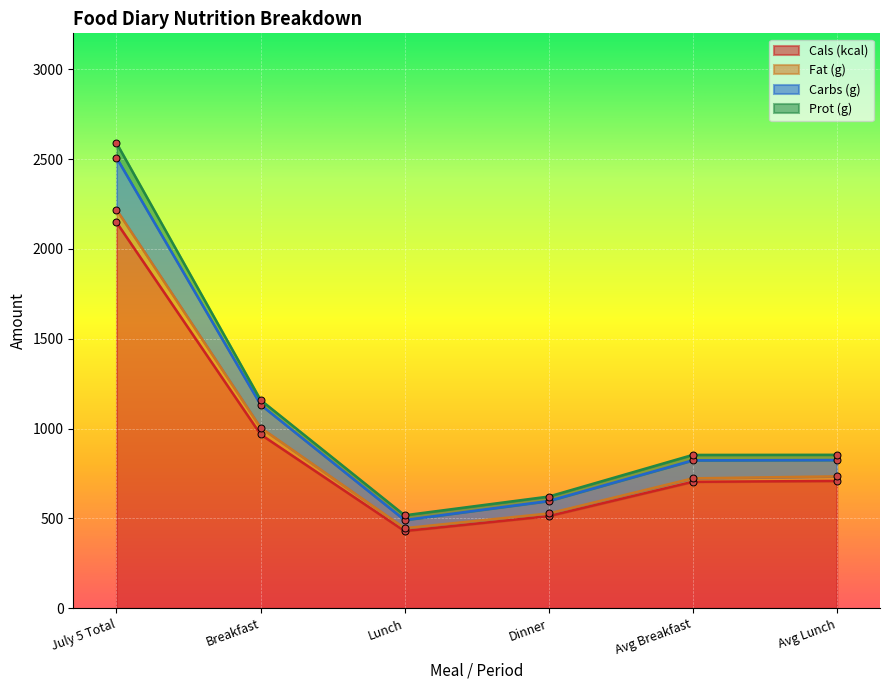

True or false: Cals (kcal) has a value of 709 at Avg Lunch.

True